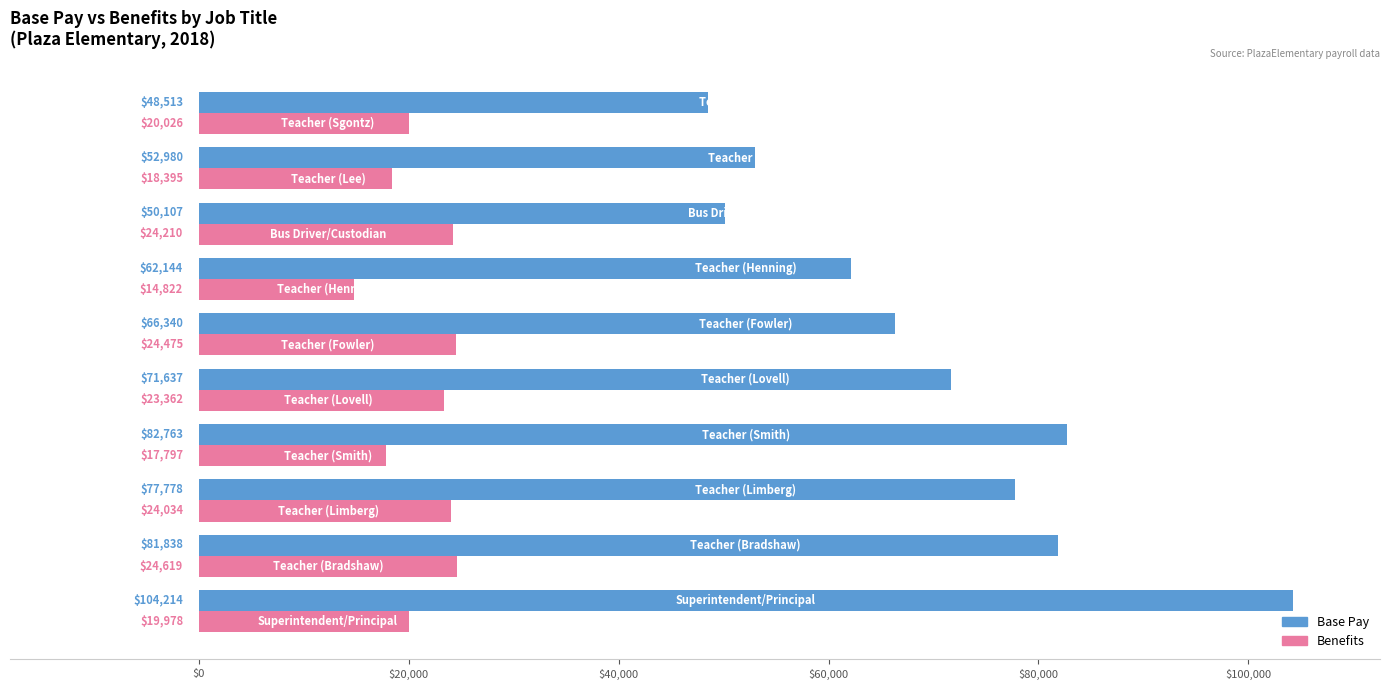

Which series has the widest spread of values?

Base Pay